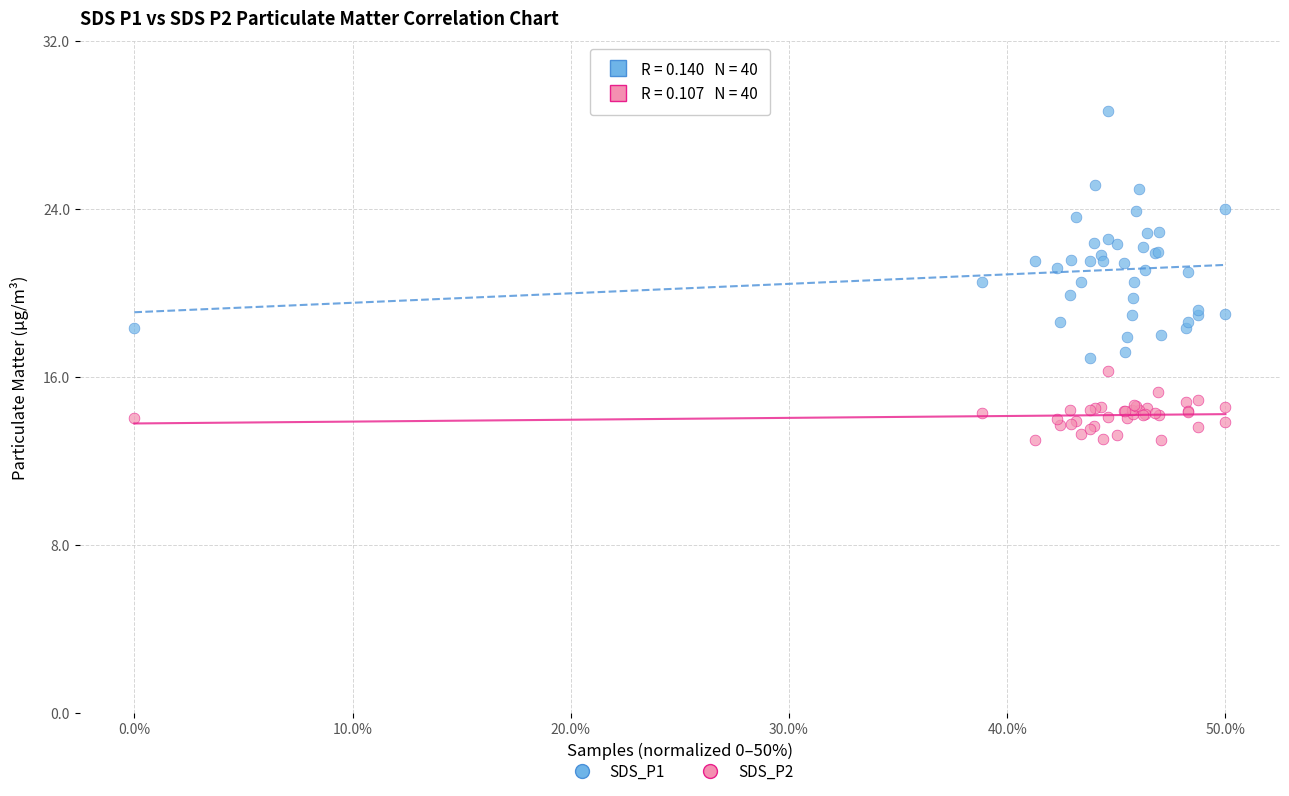

Which series has the widest spread of Y values?

SDS_P1